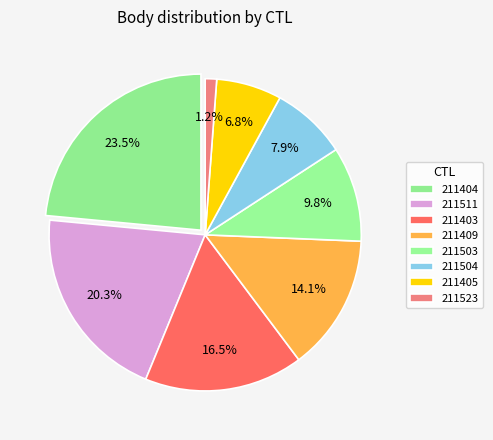

True or false: 211511 accounts for 20% of the total.

True